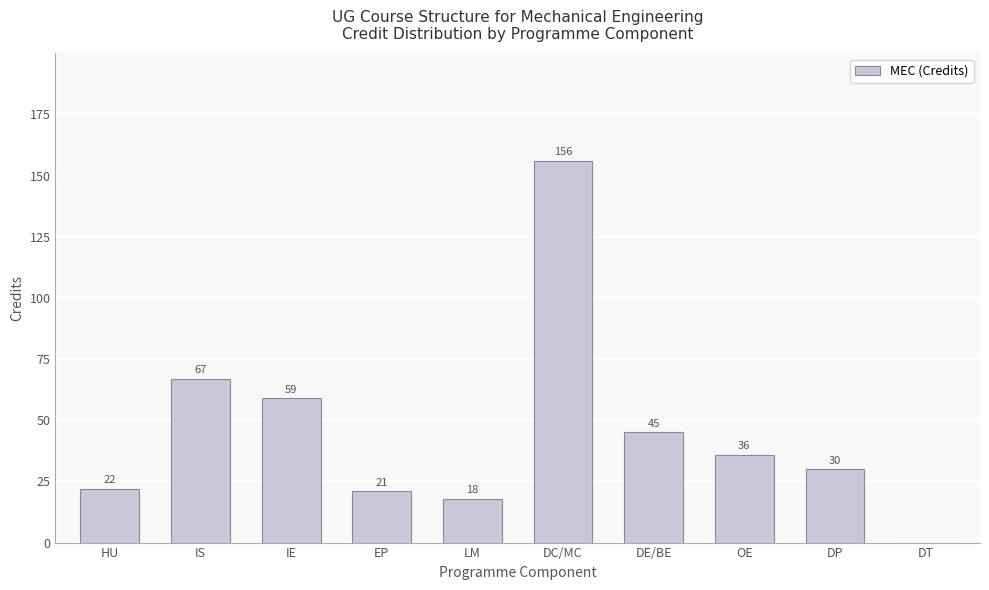

Read the value at EP.

21